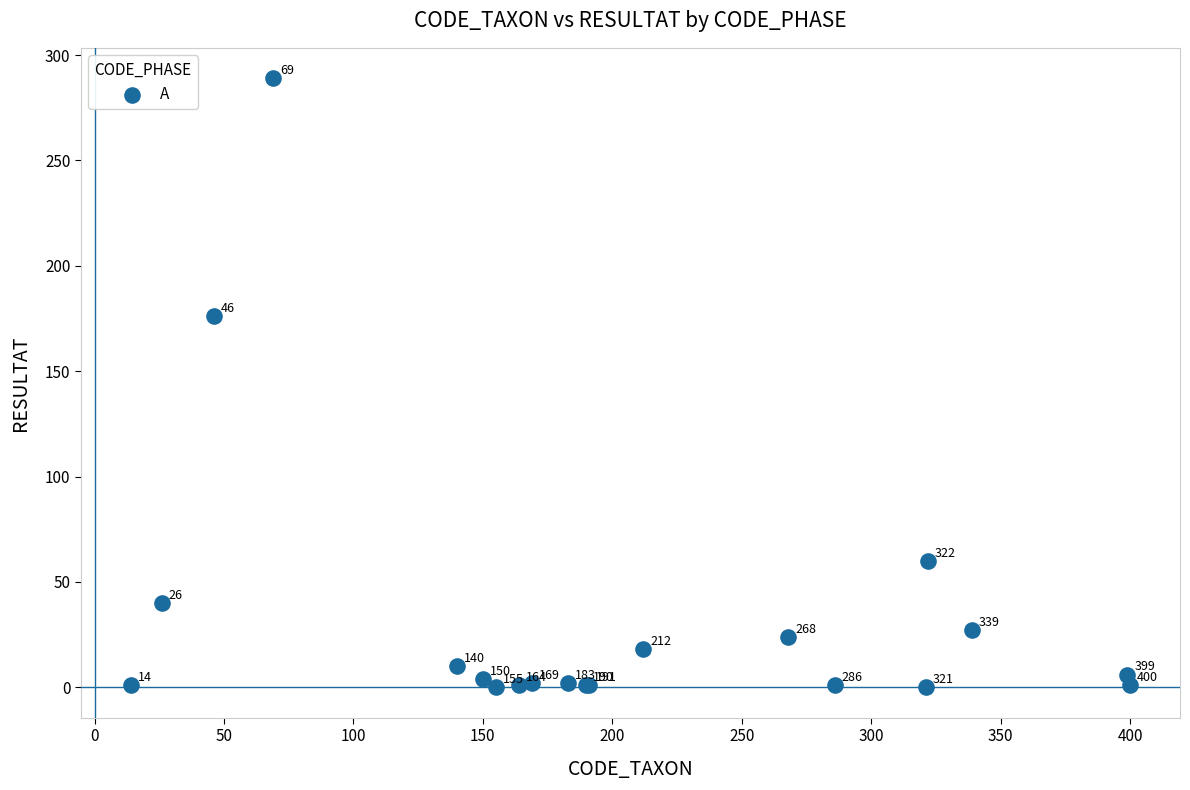

What Y value in the scatter plot is closest to 144?

176